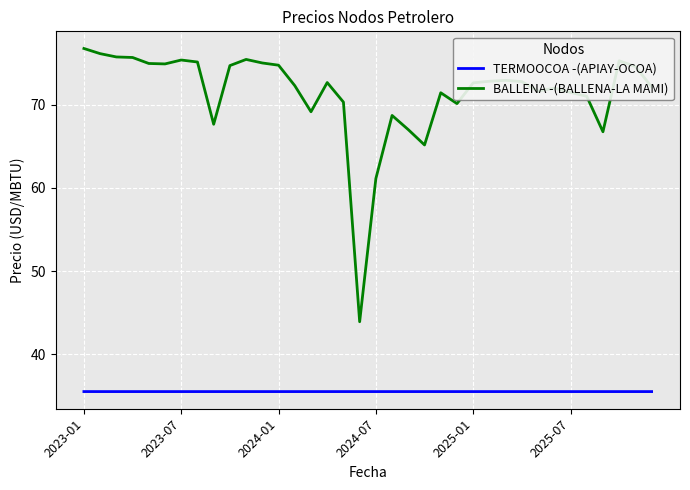

True or false: BALLENA -(BALLENA-LA MAMI) and TERMOOCOA -(APIAY-OCOA) intersect in this chart.

False